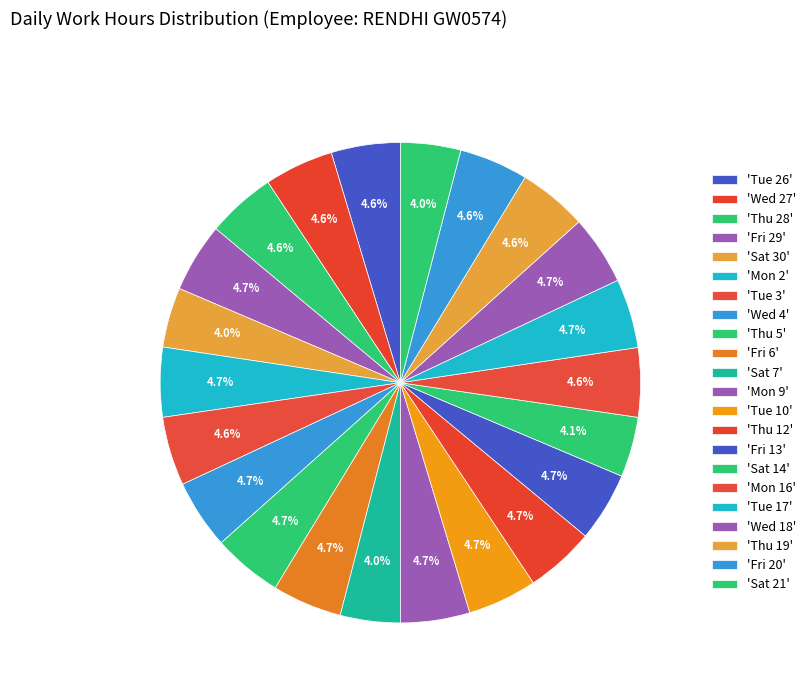

Count the number of slices in the pie.

22